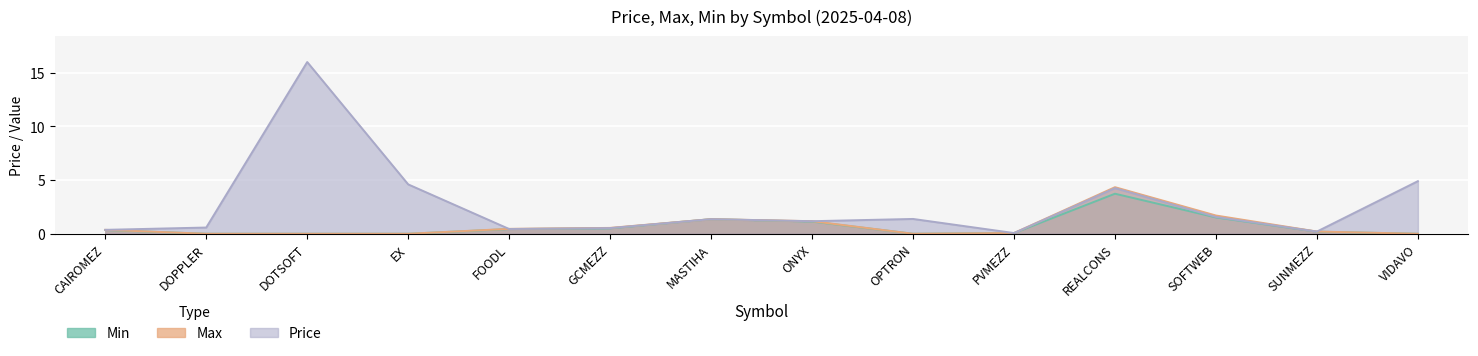

Which category has the lowest value in the Min series?

DOPPLER